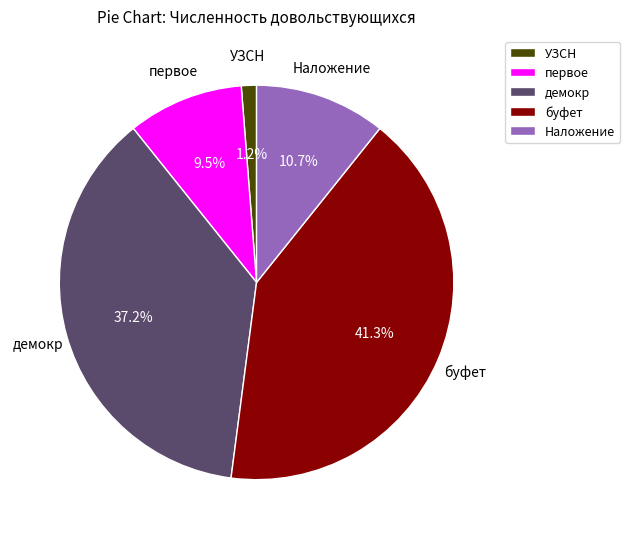

To the nearest percent, what is the combined percentage of буфет and первое?

51%